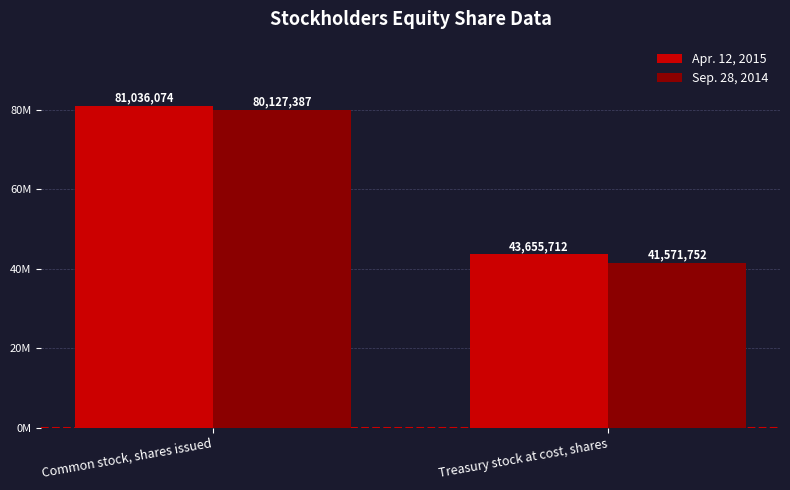

What is the label of the 1st bar from the right?

Treasury stock at cost, shares